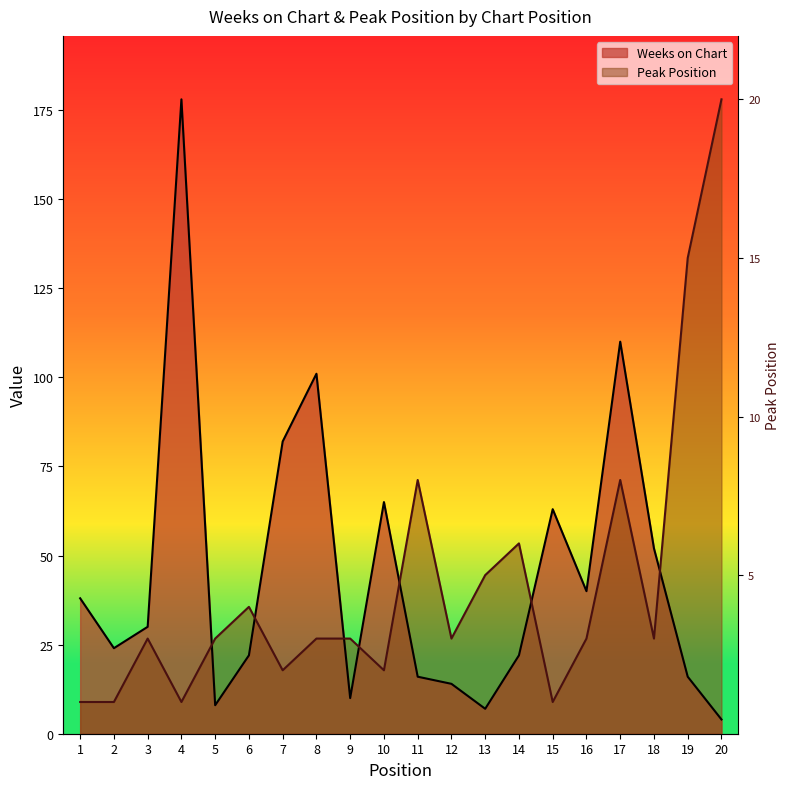

True or false: Weeks on Chart and Peak Position intersect in this chart.

True